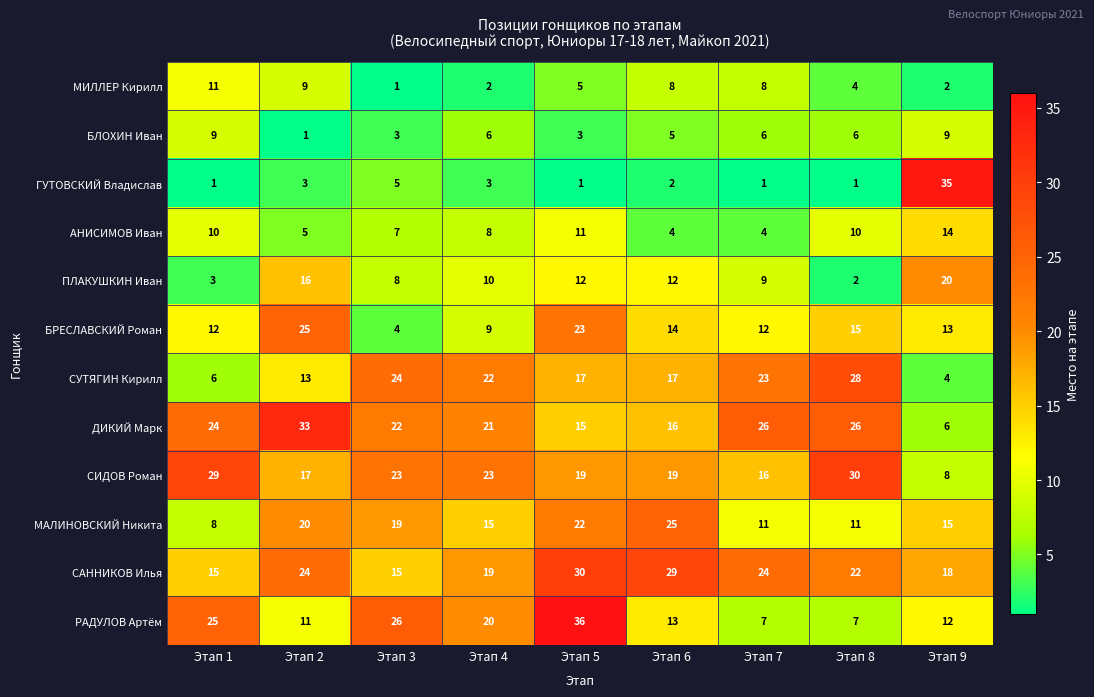

At which label does САННИКОВ Илья reach its peak?

Этап 5